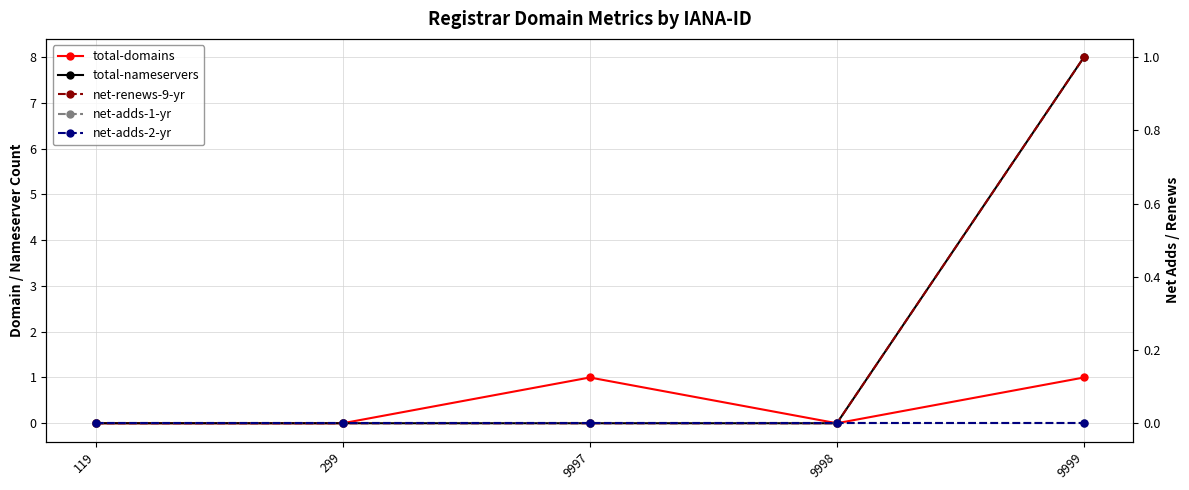

True or false: total-nameservers and total-domains cross at least once.

False